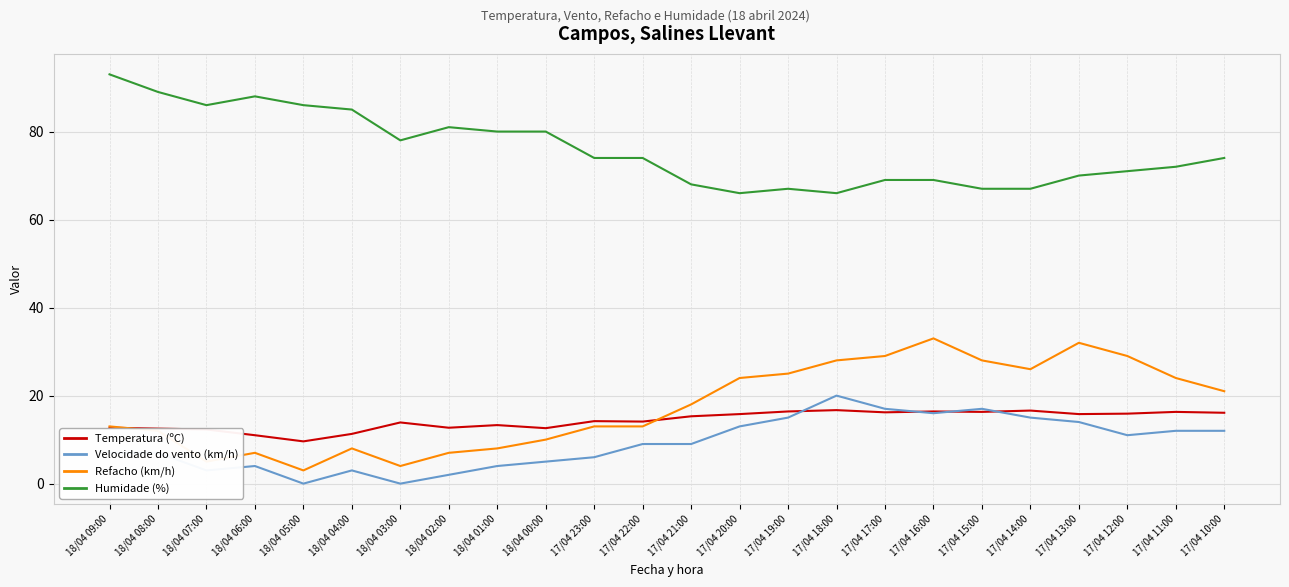

What is the approximate value of Refacho (km/h) at 17/04 12:00?

29.0